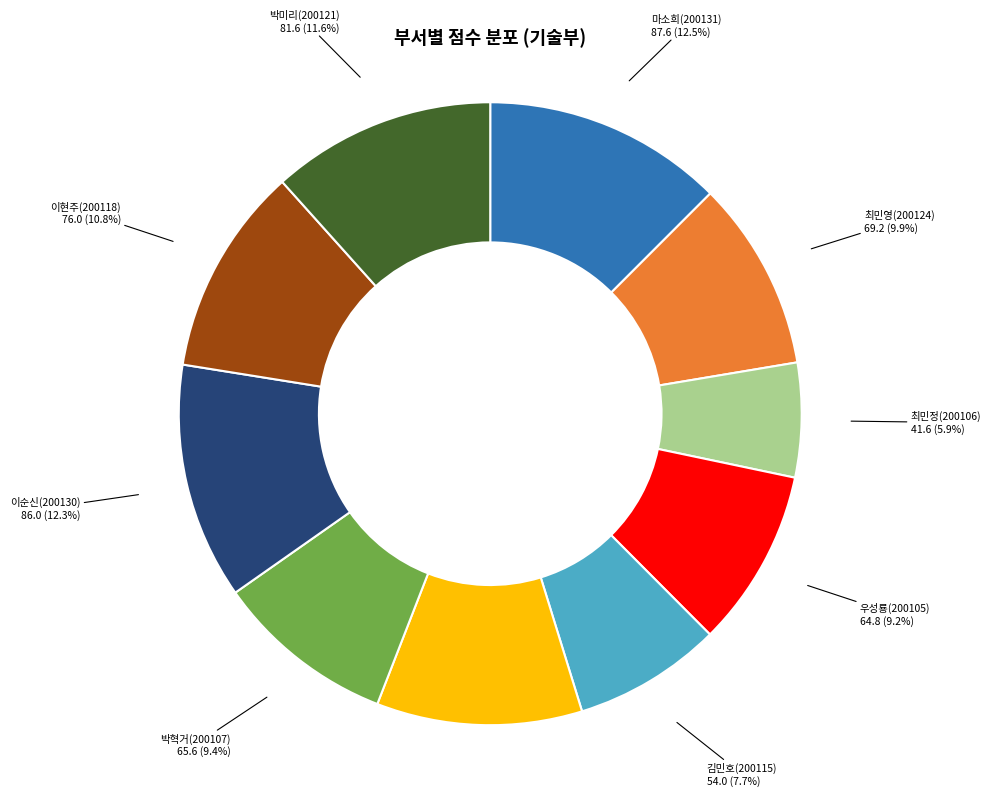

Is there any slice that represents more than half of the pie?

No